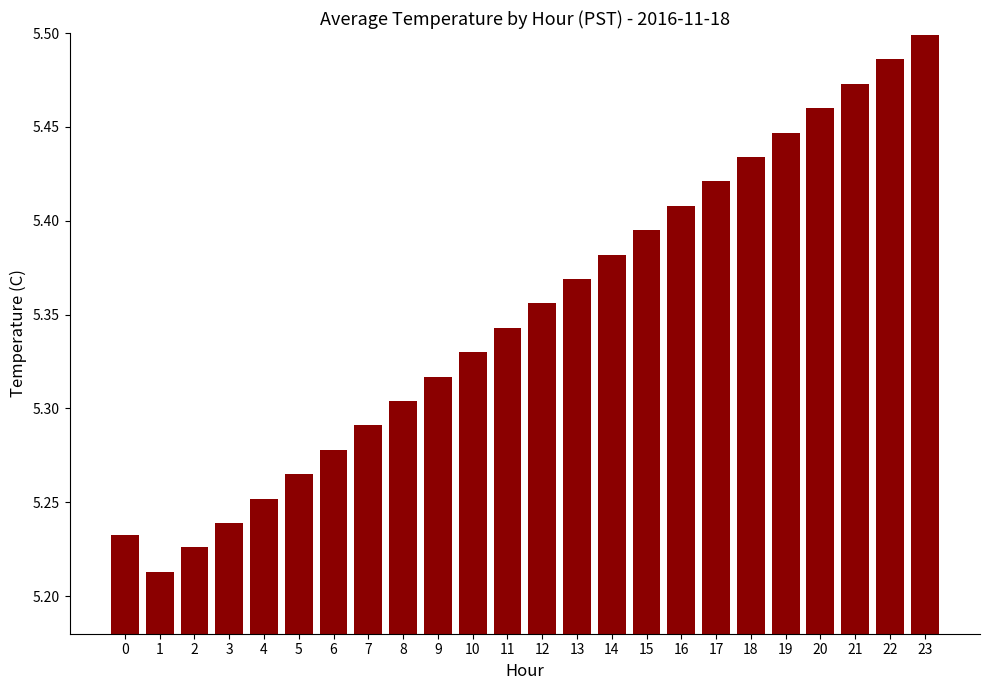

What is the sum of all values?

128.4